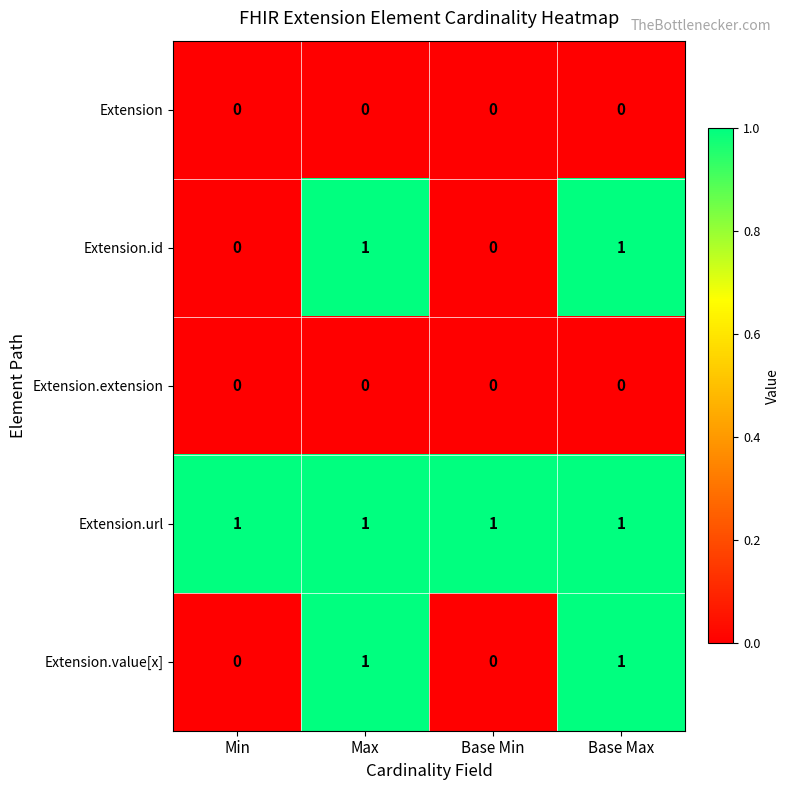

The value of Extension.value[x] at Base Min is 0. True or false?

True